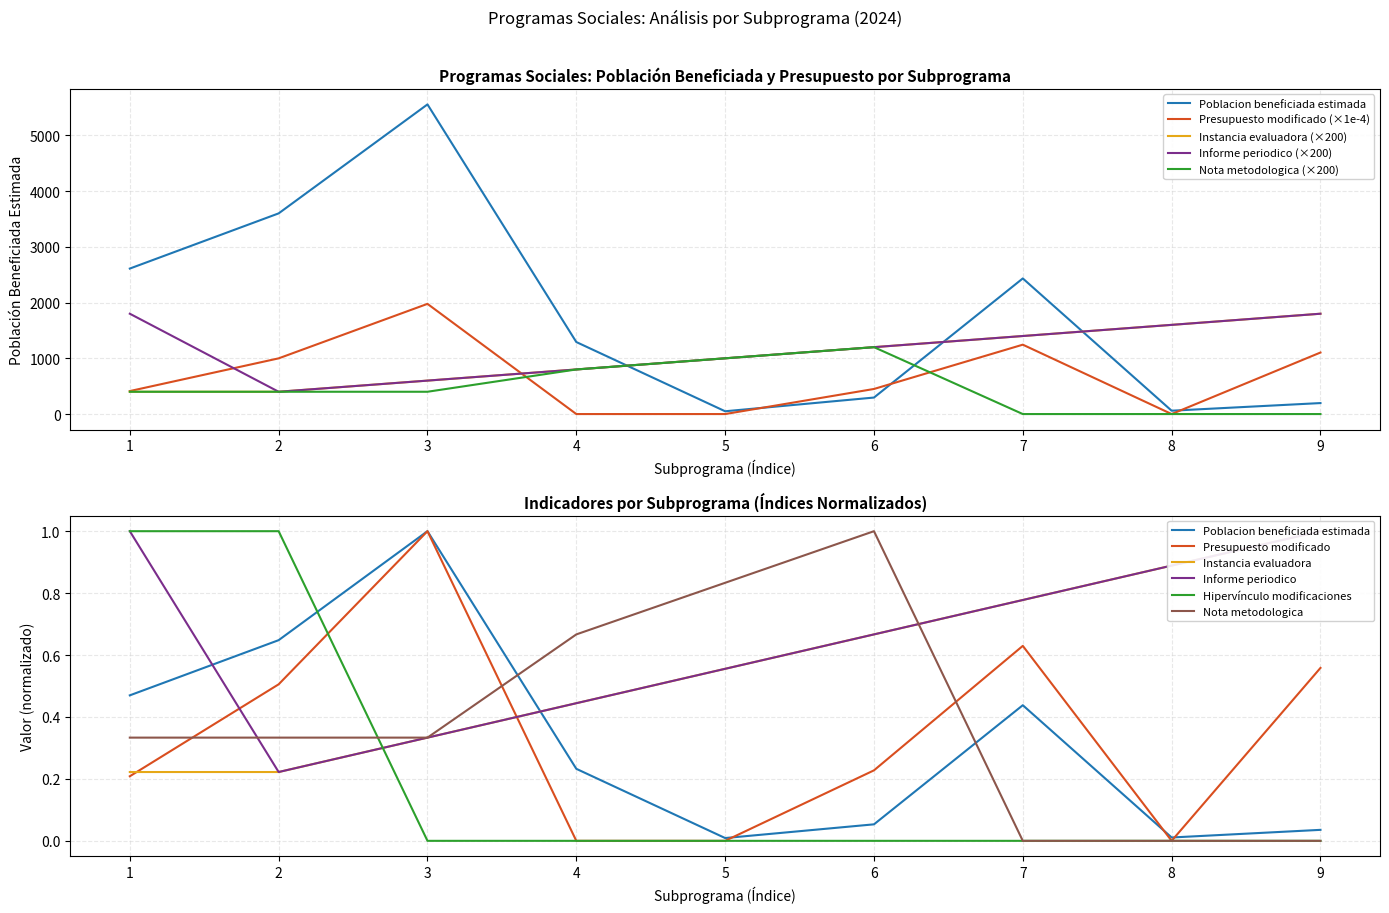

What is the value of the Presupuesto modificado point at the 9th from the left?

1103.9